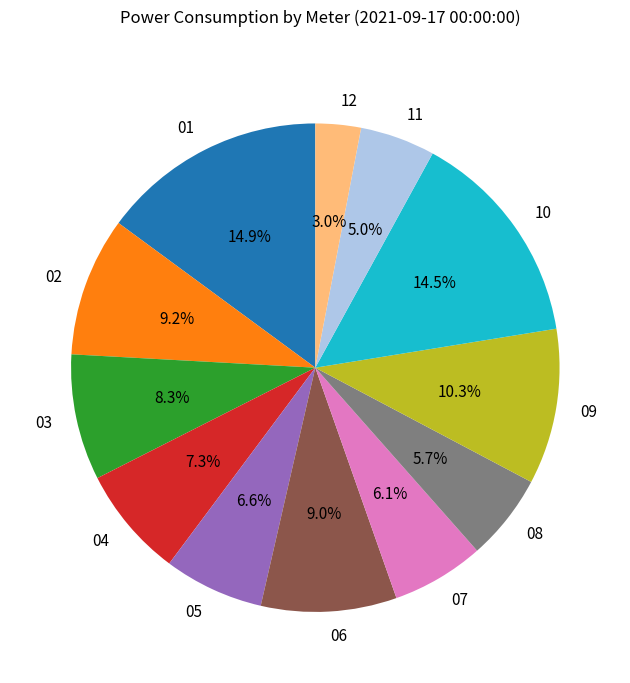

How many segments does this pie chart have?

12